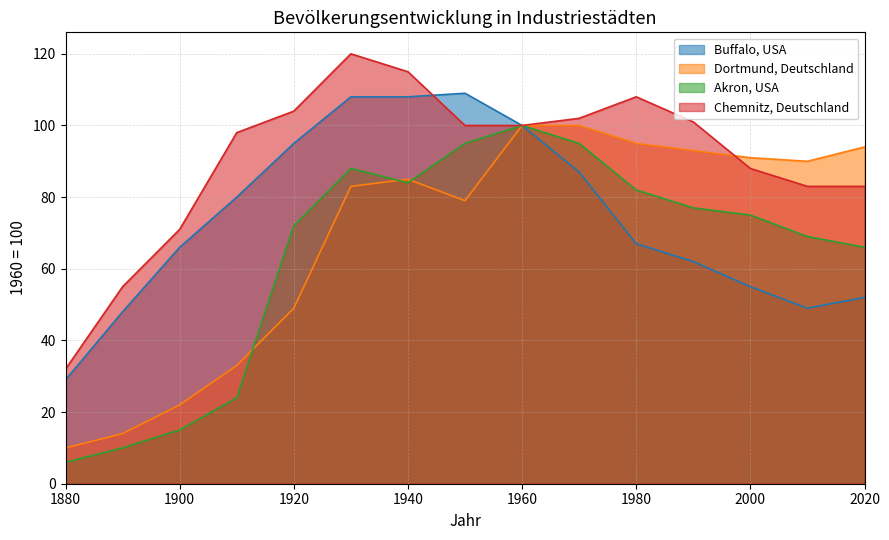

Does the chart display data point markers on the line(s)?

No